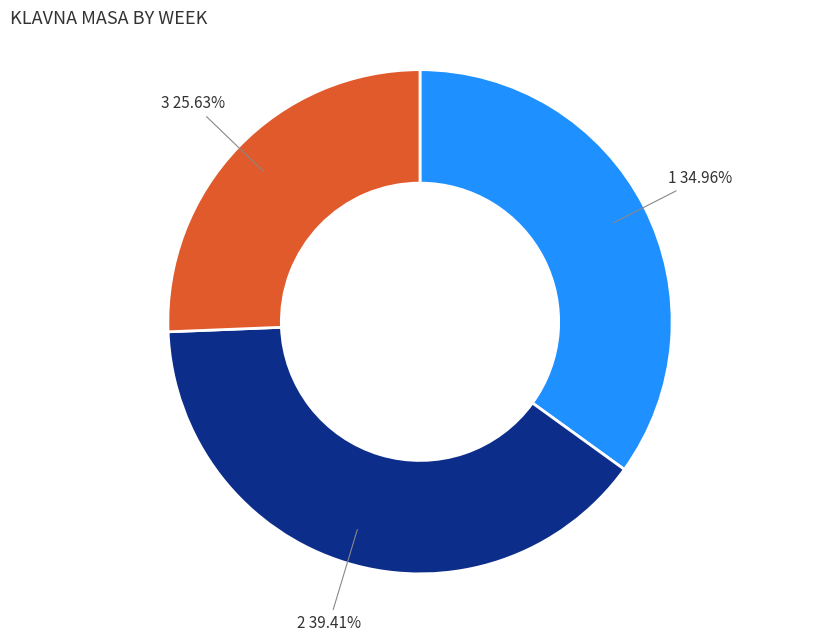

Approximately how many times larger is the value at 1 compared to 2?

0.9